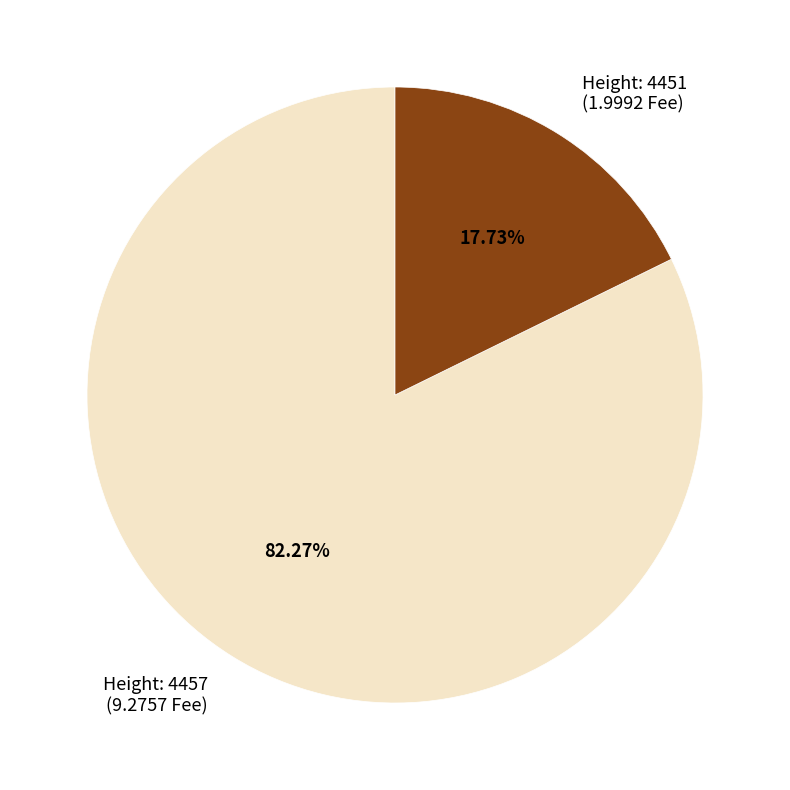

Do Height: 4451 (1.9992 Fee) and Height: 4457 (9.2757 Fee) together represent more than half of the pie?

Yes